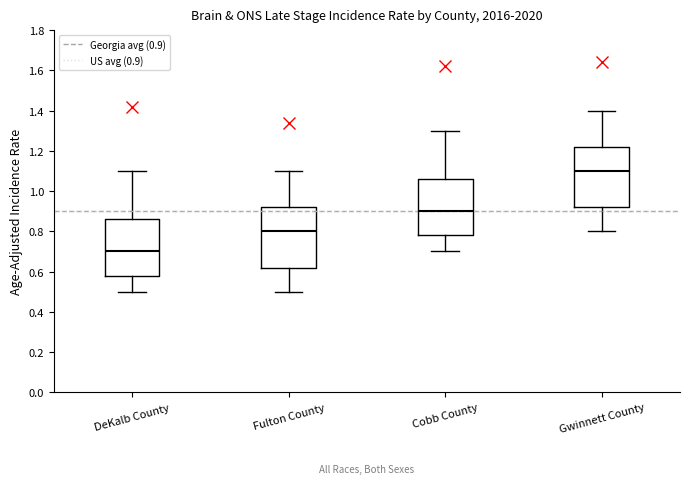

Reading left to right, read every box against the y-axis: the position of its median line, the range the box covers, and the ends of its whiskers. The values are not printed on the chart, so give them approximately, as read against the axis.

DeKalb County: median 0.70, box 0.58 to 0.86, whiskers 0.50 to 1.10
Fulton County: median 0.80, box 0.62 to 0.92, whiskers 0.50 to 1.10
Cobb County: median 0.90, box 0.78 to 1.06, whiskers 0.70 to 1.30
Gwinnett County: median 1.10, box 0.92 to 1.22, whiskers 0.80 to 1.40